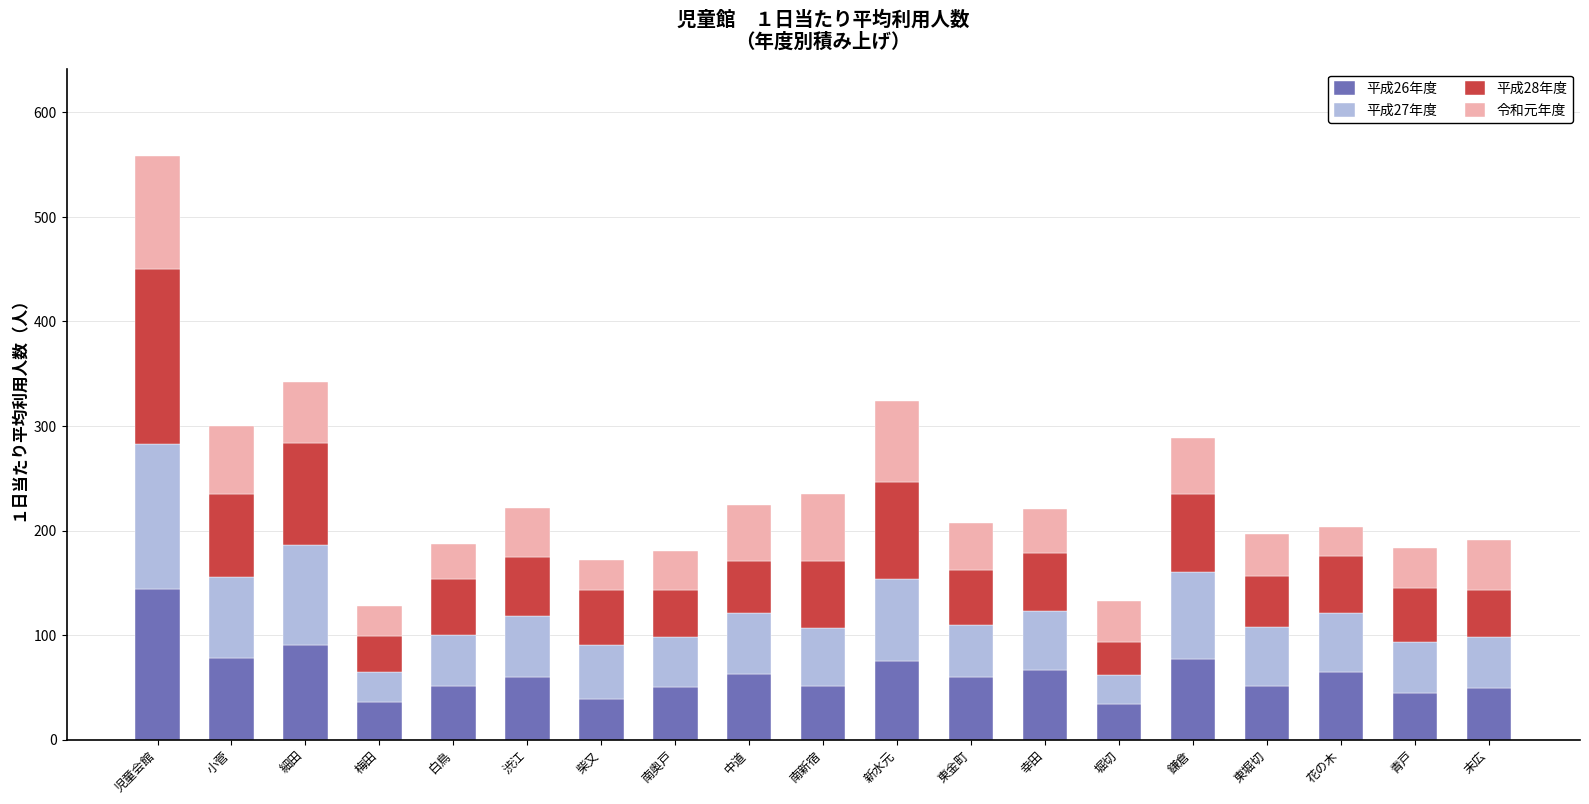

What is the total value across all series at 南奥戸?

180.6